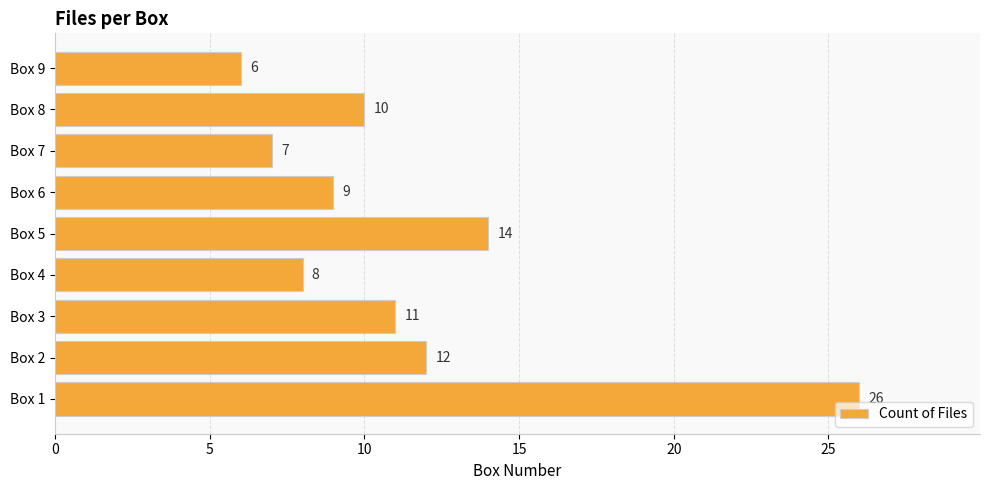

Reading bottom to top, what are all the values shown in this chart?

26	12	11	8	14	9	7	10	6